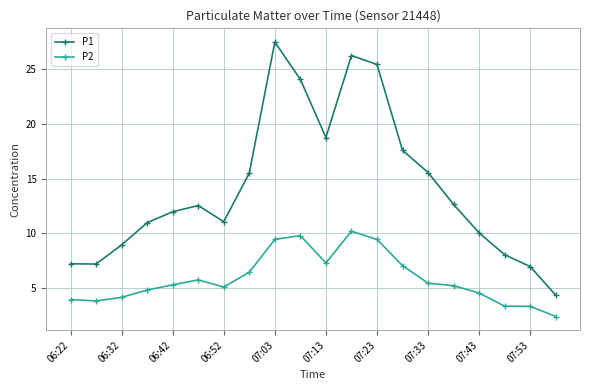

Which series has the largest range (max minus min)?

P1